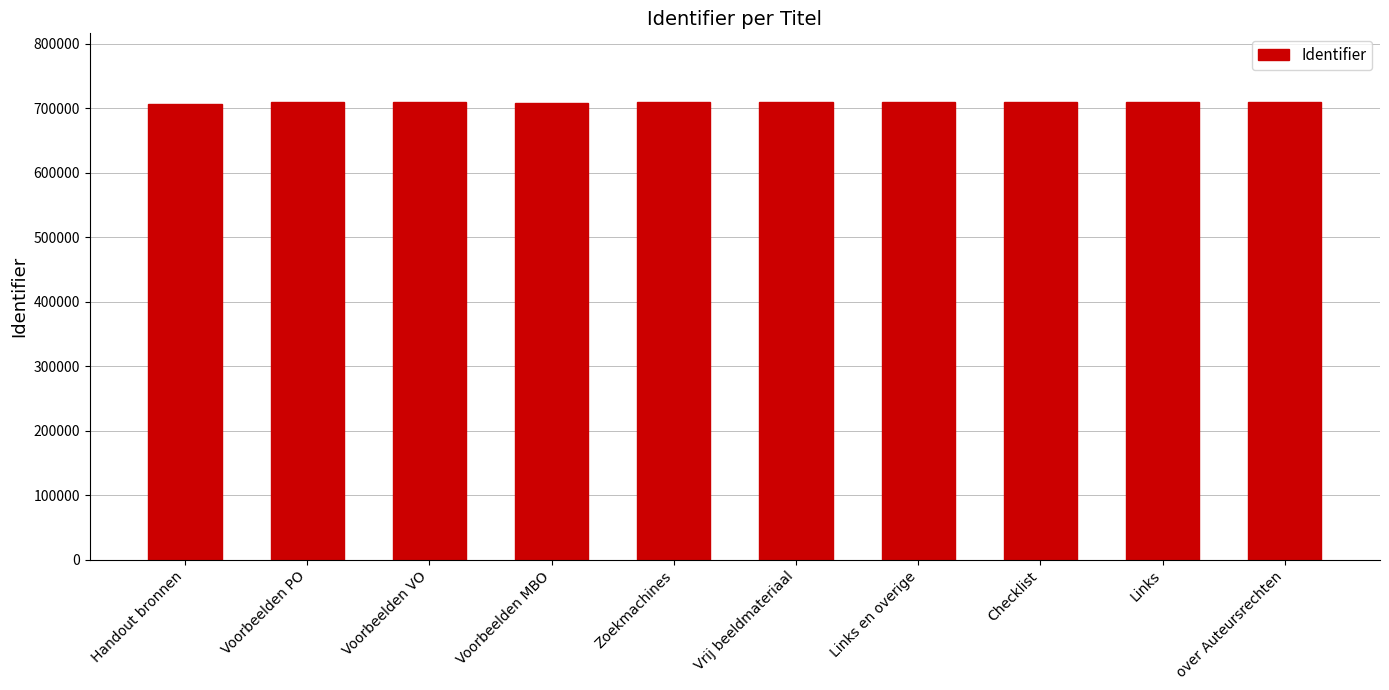

What is the average value?

709498